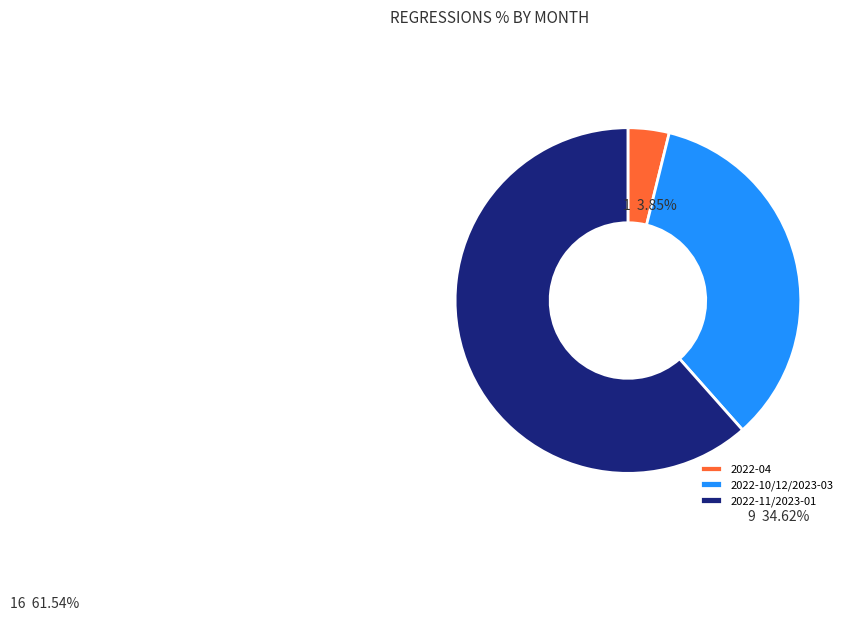

Is it true that 2022-11/2023-01 is 62% of the pie?

True